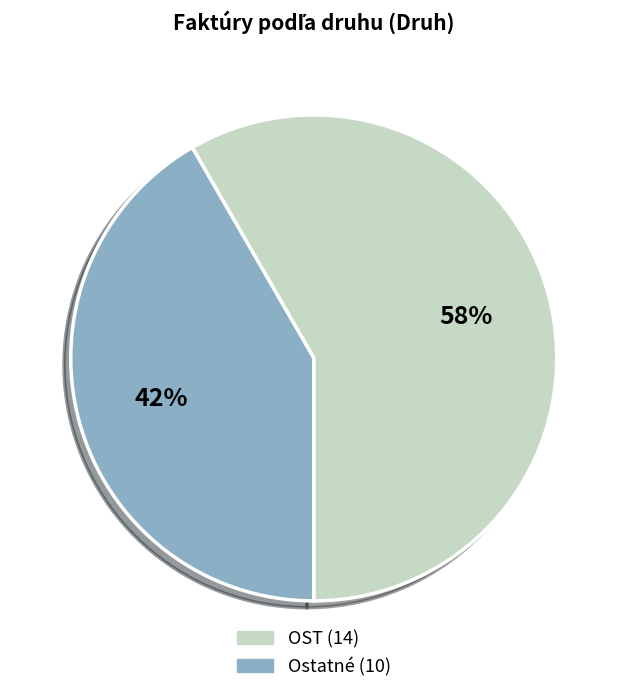

How many slices are in this pie chart?

2